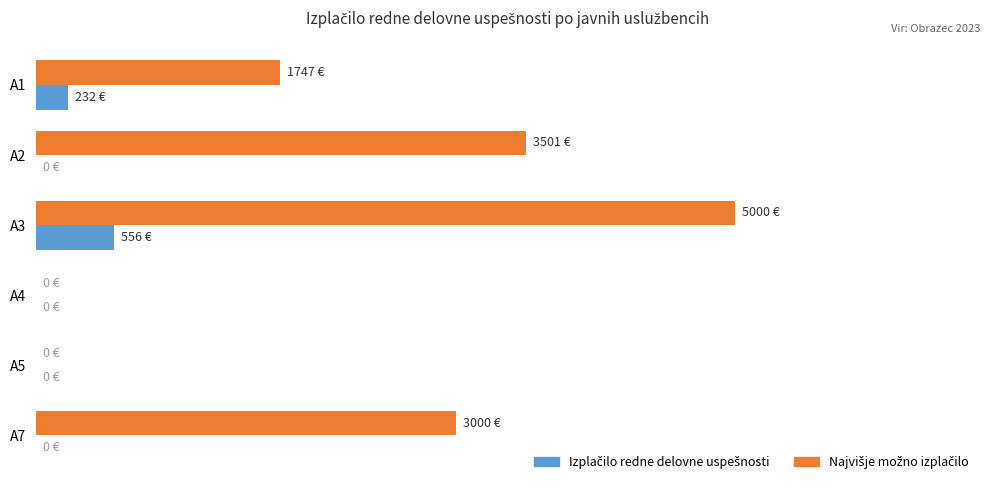

What are all the series names shown in the legend?

Izplačilo redne delovne uspešnosti, Najvišje možno izplačilo